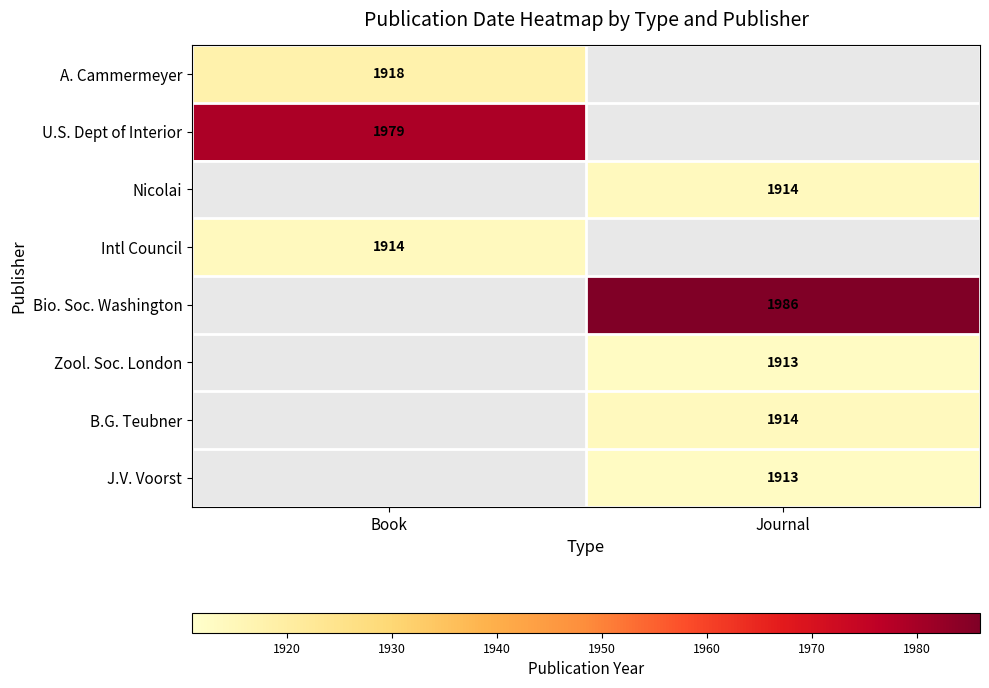

The value of Intl Council at Book is 1159. True or false?

False